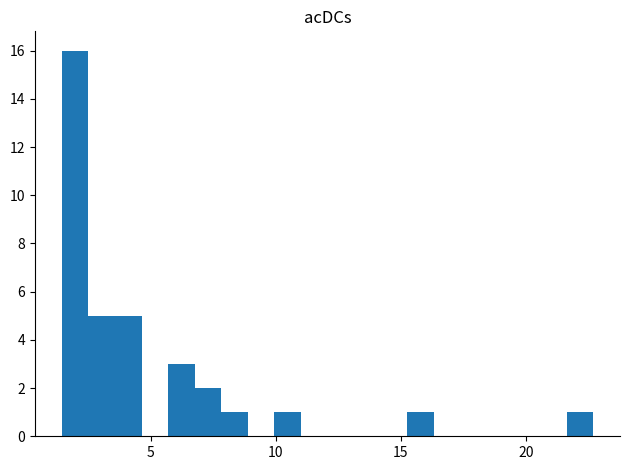

Around what value on the x-axis is the tallest bar? Give the approximate position of its centre, as read against the axis.

2.0